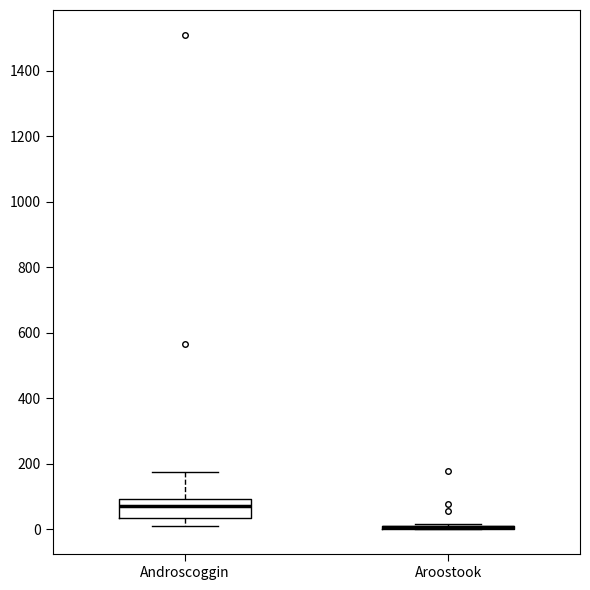

Where is the lower edge of the box for Androscoggin on the y-axis? The values are not printed on the chart, so give them approximately, as read against the axis.

40